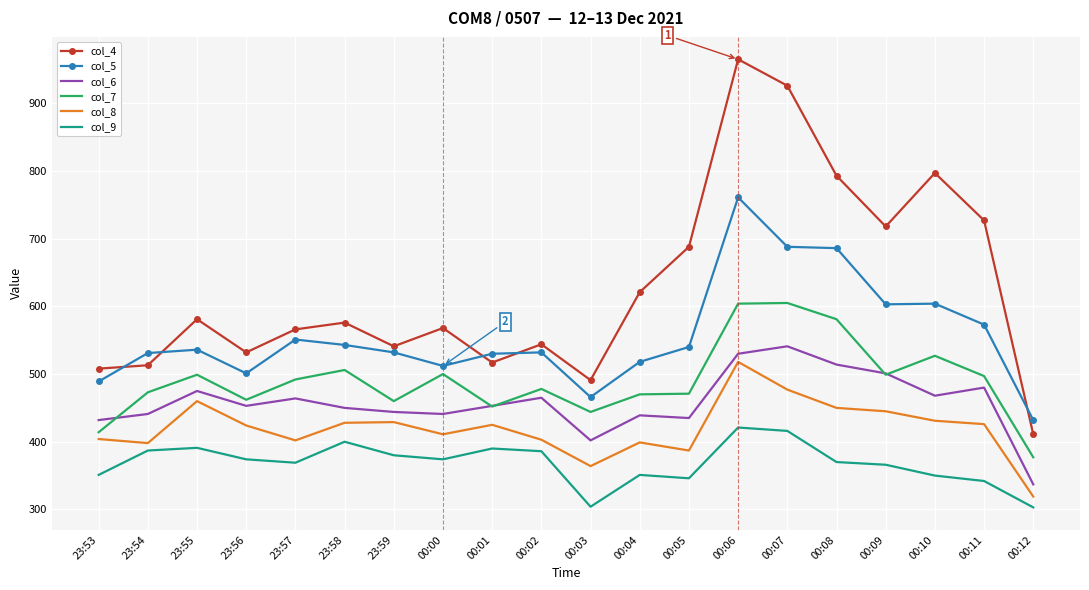

True or false: col_8 and col_6 intersect in this chart.

False